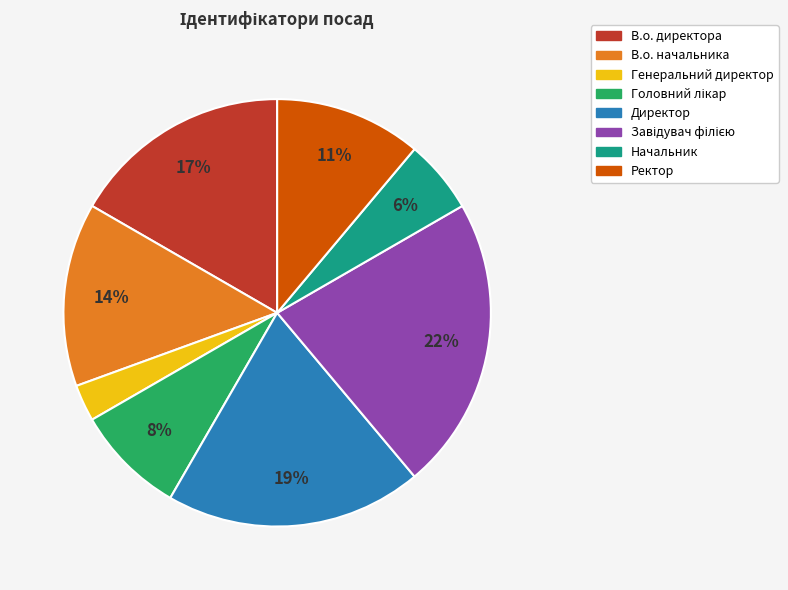

To the nearest percent, what is the average slice percentage?

12%